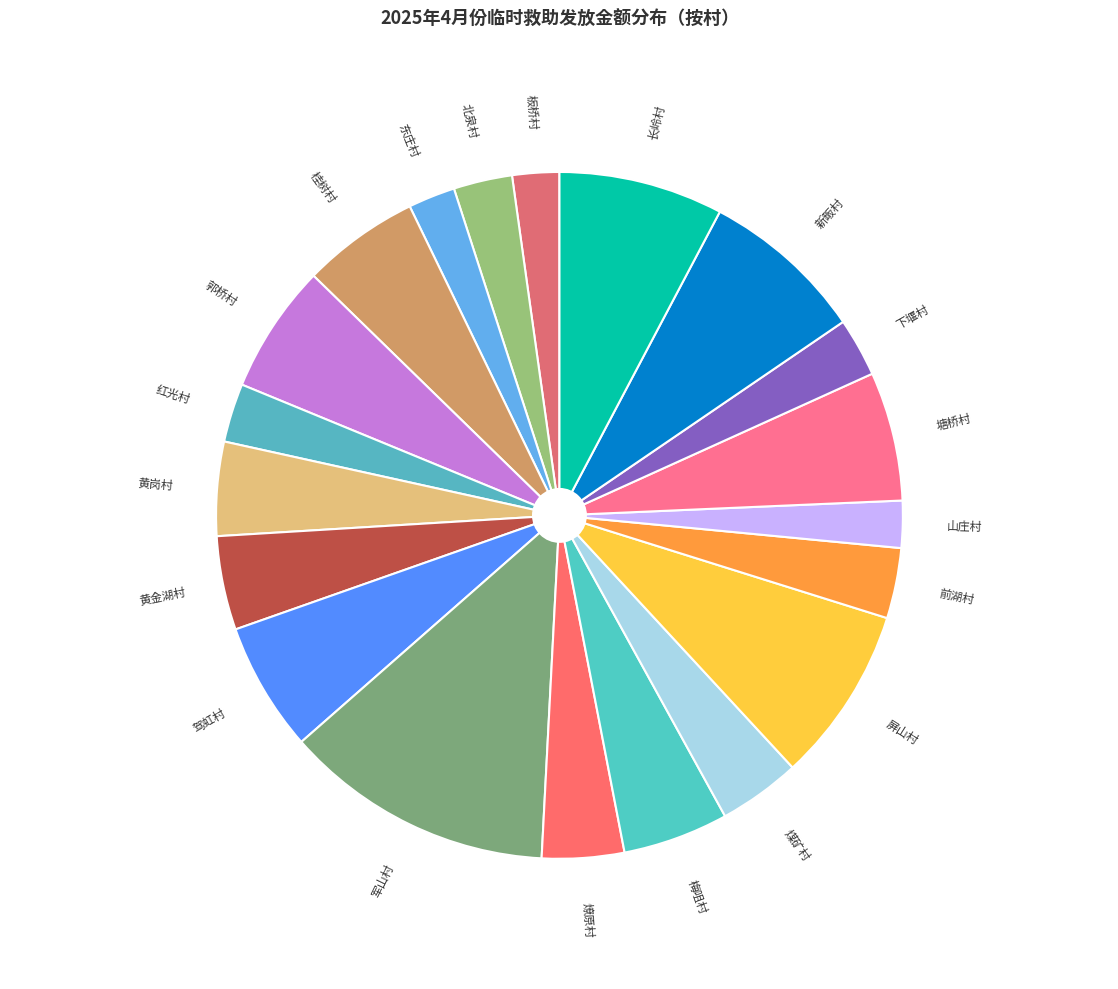

Which has a higher value, 板桥村 or 煤矿村?

煤矿村